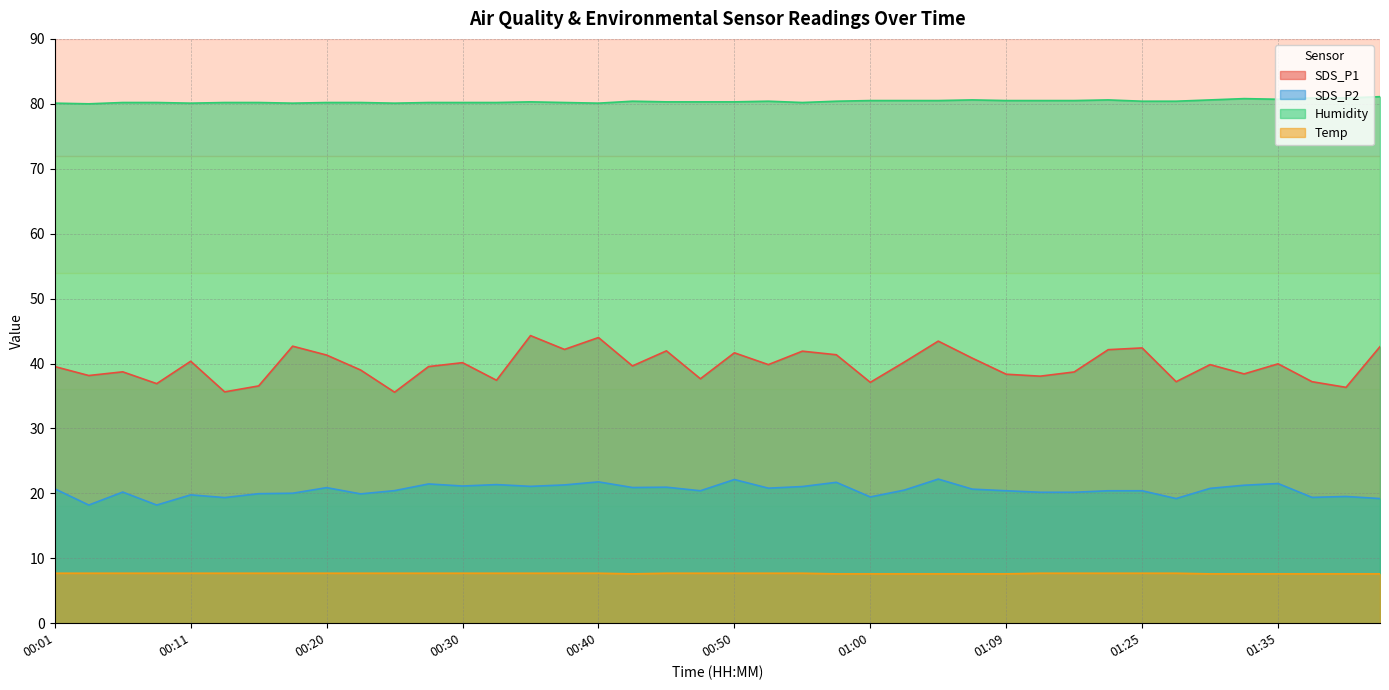

At which category does the chart reach its peak across all series?

01:42